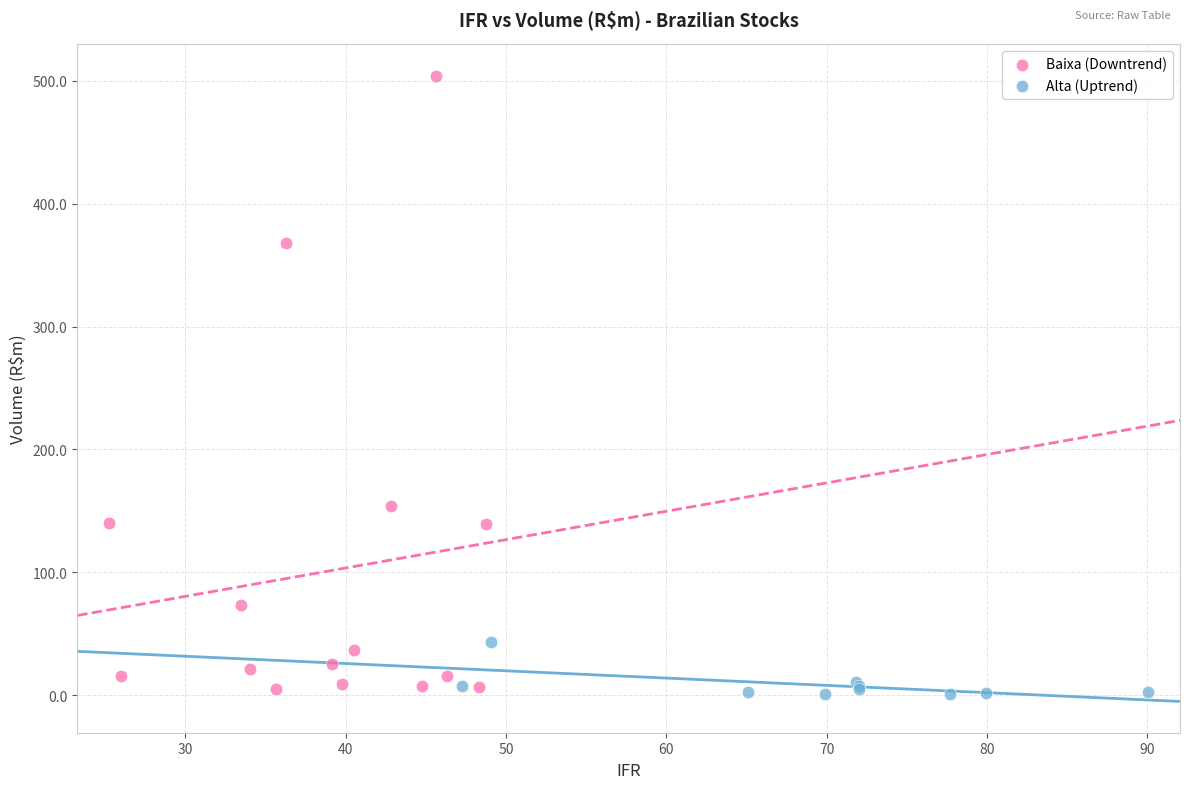

Which series reaches the maximum Y coordinate?

Baixa (Downtrend)